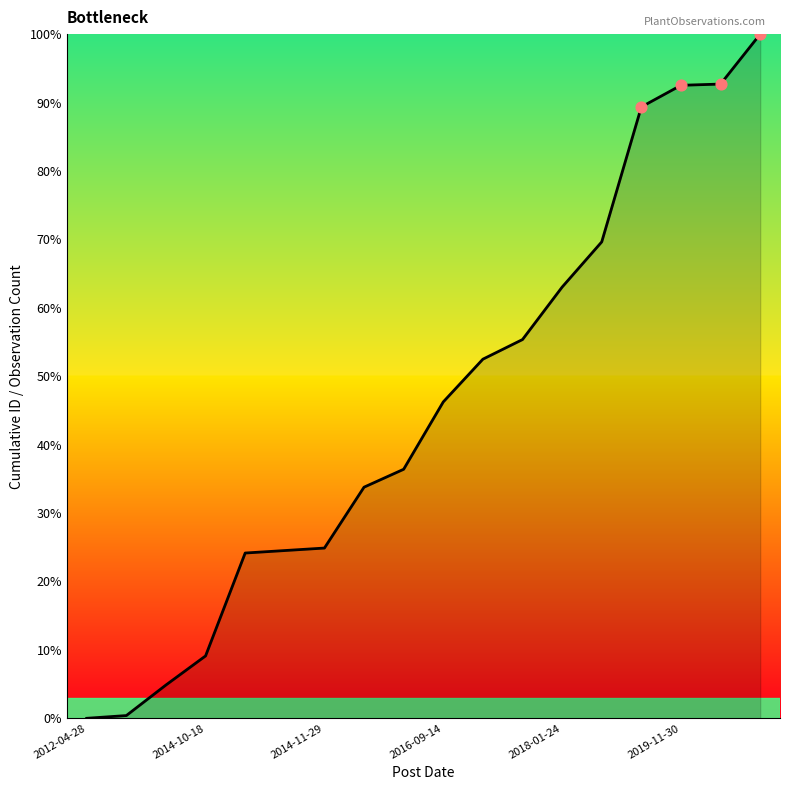

What is the difference between the maximum and minimum values?

100.0